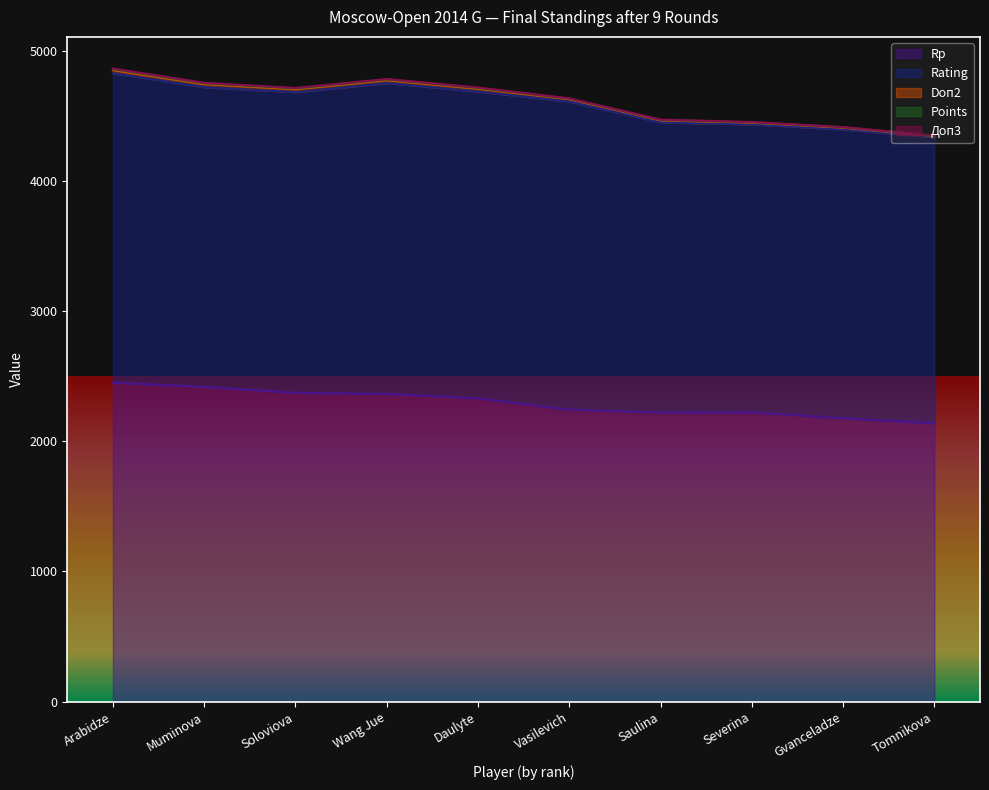

True or false: Rating has more than 2 interior local peaks.

True